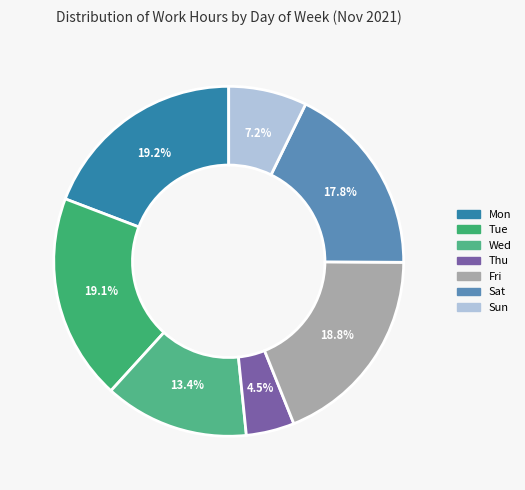

Is Sun the majority of the pie?

No